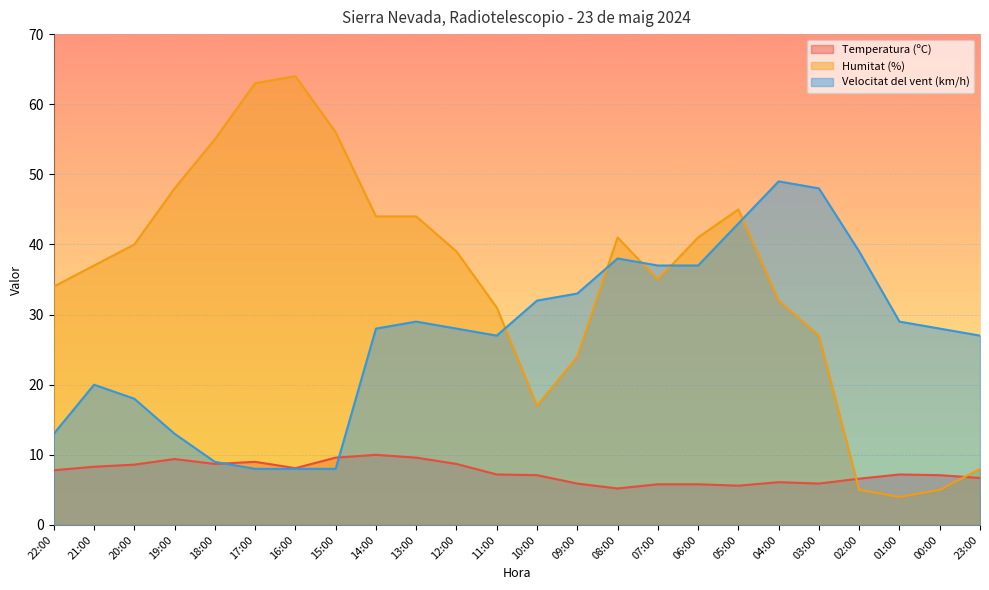

At which label does Velocitat del vent (km/h) first exceed 28?

13:00